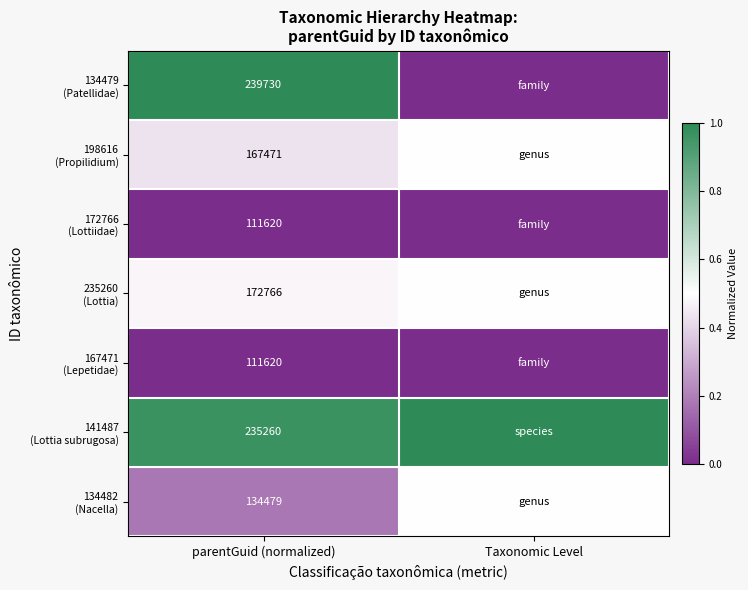

What is the total value across all series at parentGuid (normalized)?

1172946.0